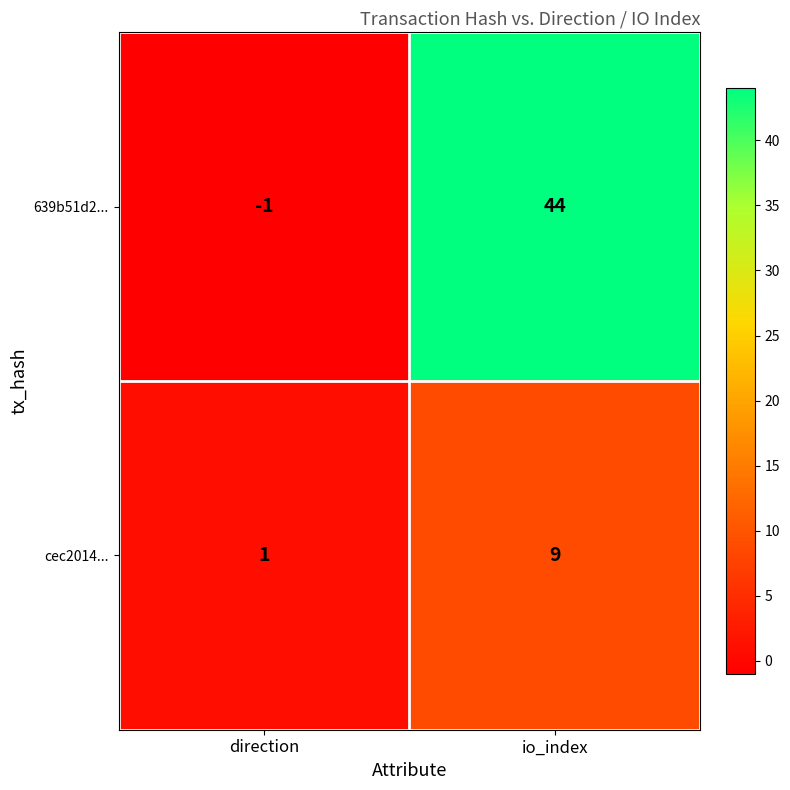

Which category has the highest value across all series?

io_index